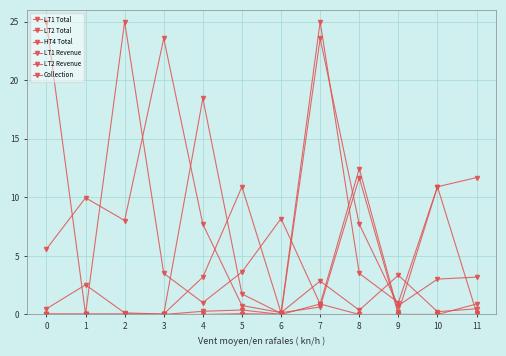

How many series are shown in this chart?

6